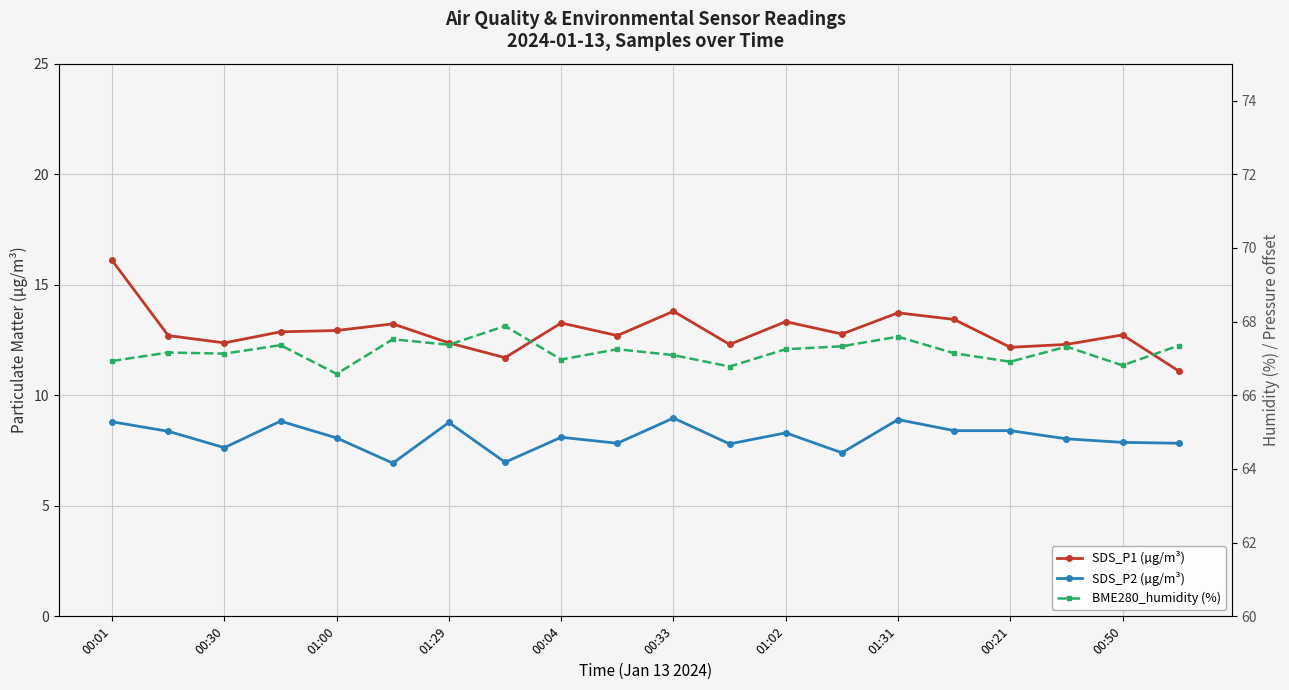

What are all the series names shown in the legend?

SDS_P1 (µg/m³), SDS_P2 (µg/m³), BME280_humidity (%)